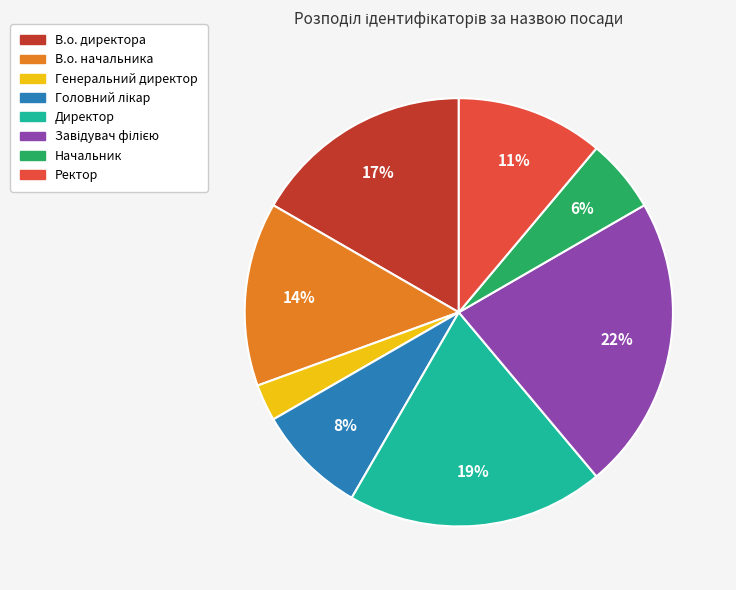

Is it true that Ректор is 20% of the pie?

False